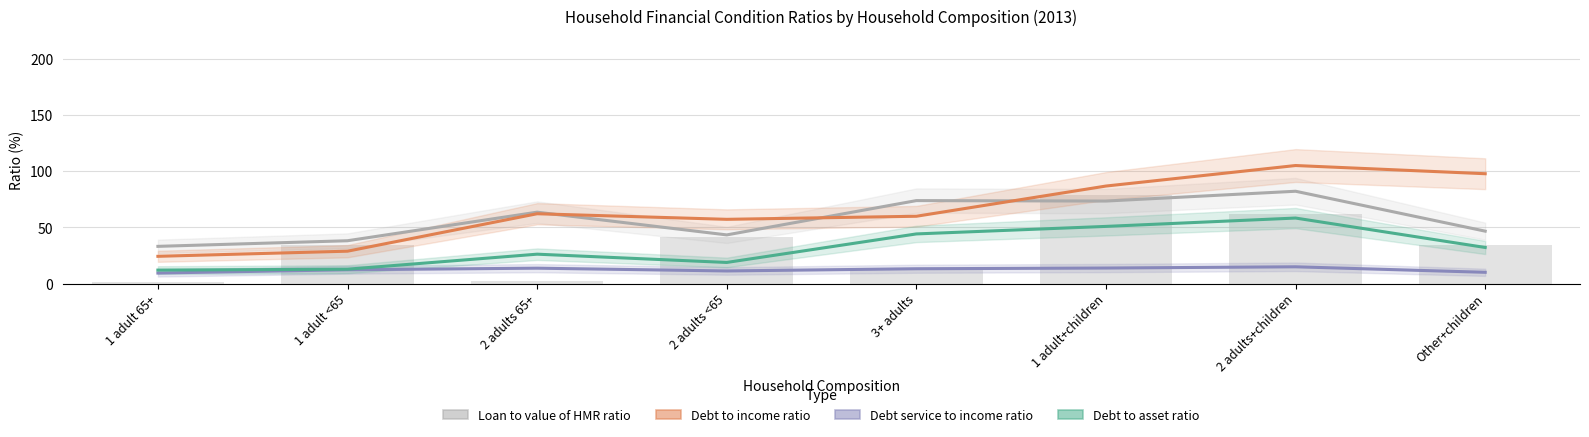

At which label does Debt to asset ratio first exceed 32?

3+ adults